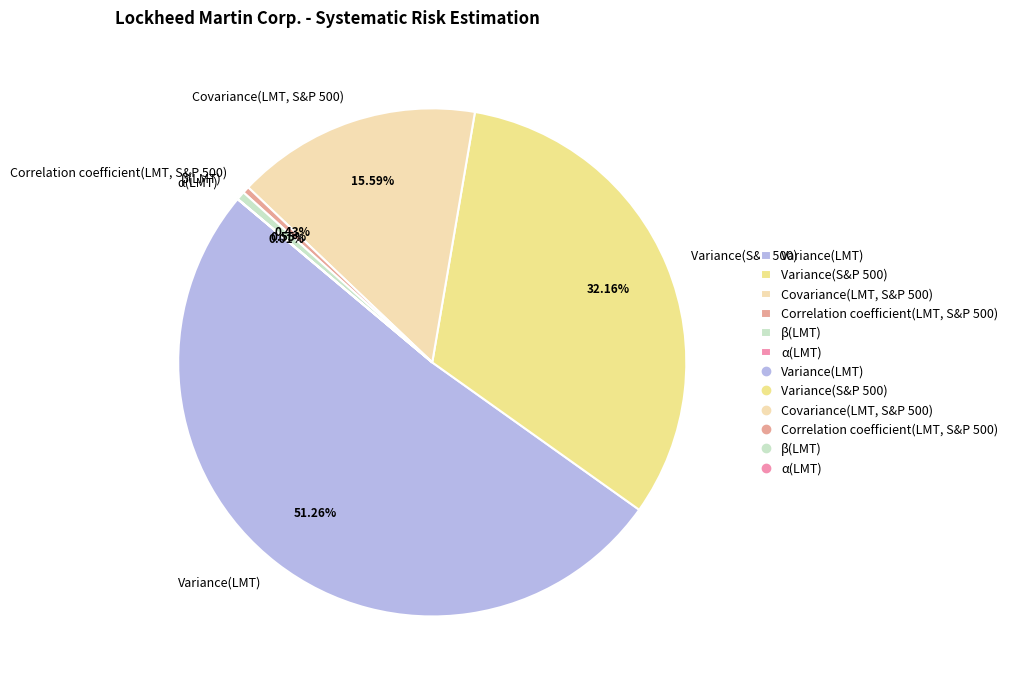

How much of the chart is everything except Variance(S&P 500)?

67.8%